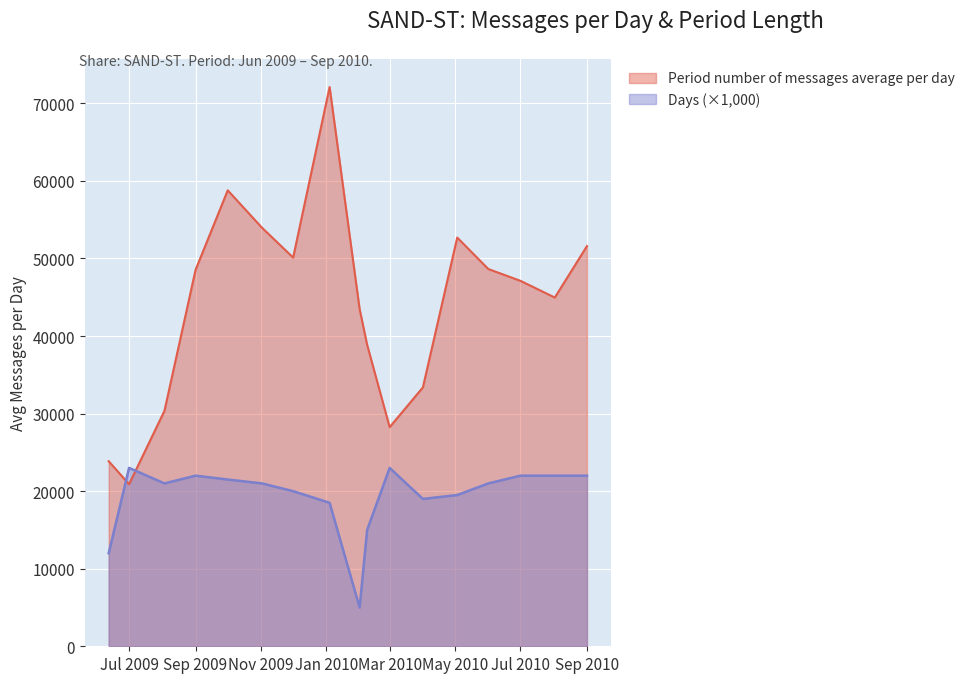

Is the value of Period number of messages average per day at 2009-12-01 greater than the value of Days at 2009-10-01?

Yes